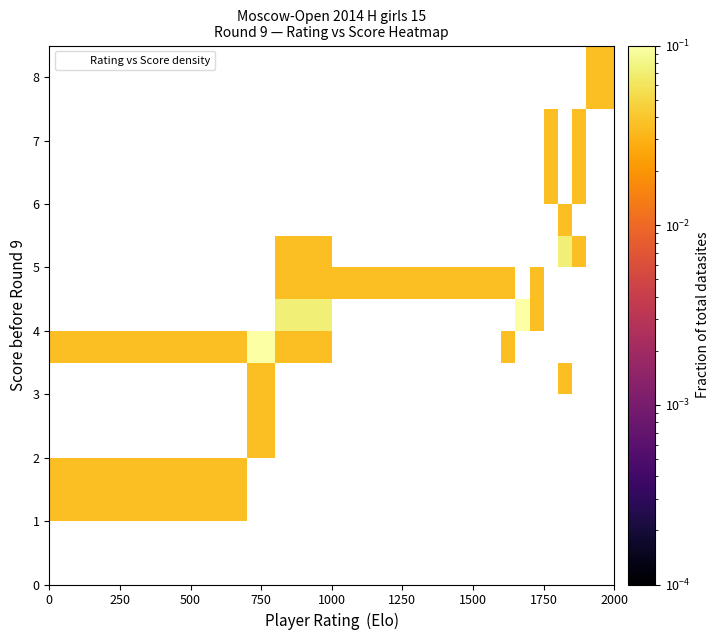

What is the maximum value shown in the chart?

0.1